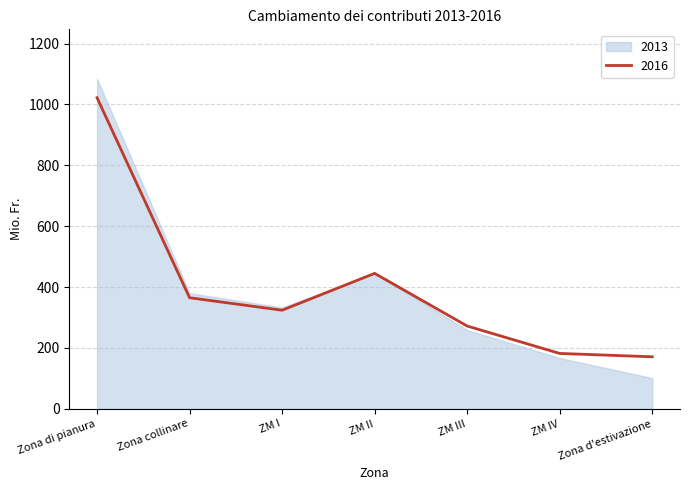

What is the change in value from ZM I to ZM IV?

-142